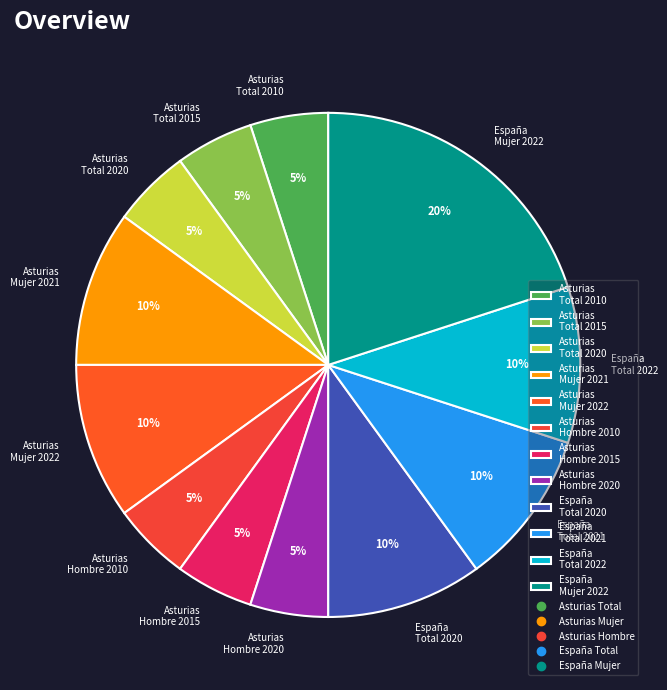

Do Asturias Hombre 2010 and Asturias Total 2015 together represent more than half of the pie?

No